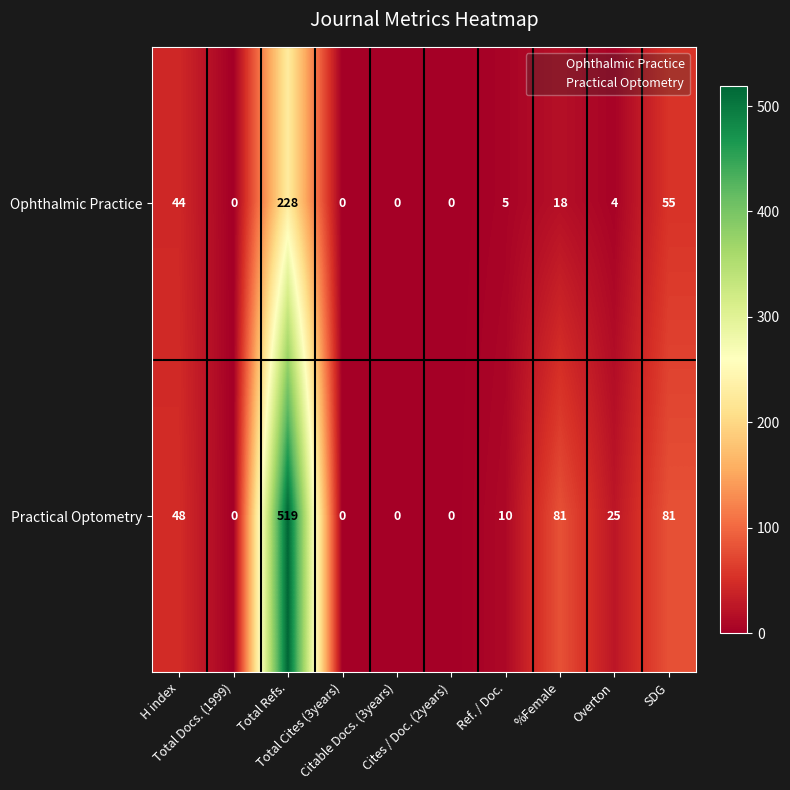

What is the difference between the maximum and minimum values in the Practical Optometry series?

519